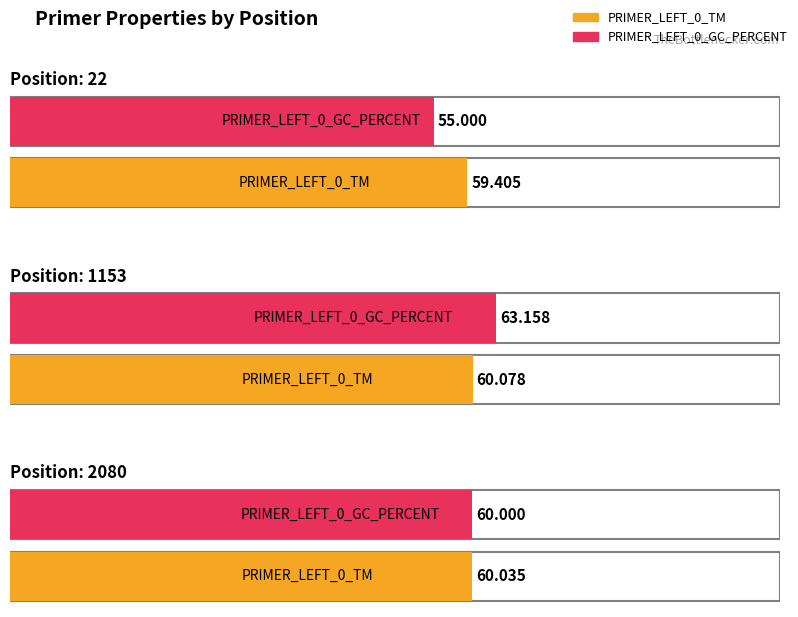

The value of PRIMER_LEFT_0_TM at 2080 is 60.0. True or false?

True